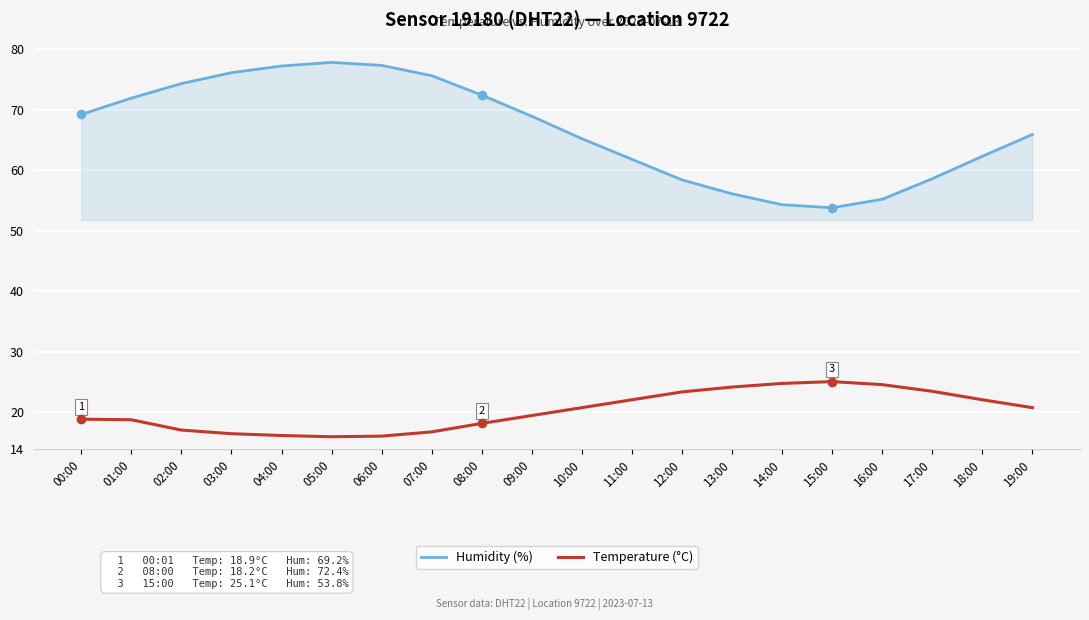

What is the maximum value for Humidity (%)?

77.8